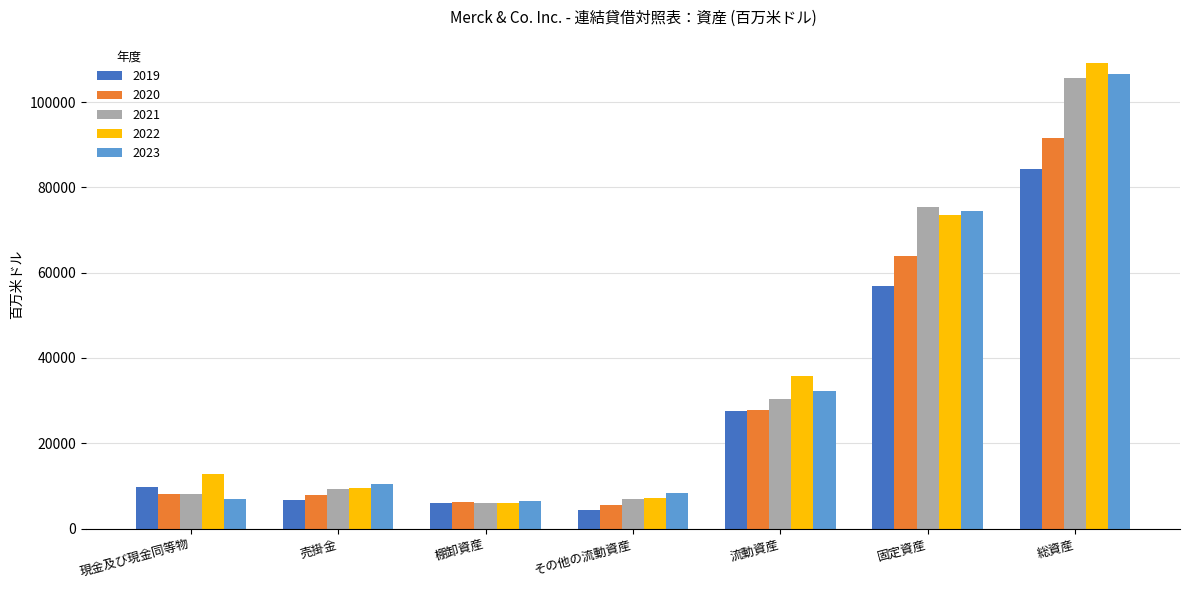

Is the value of 2020 at 現金及び現金同等物 greater than the value of 2021 at 固定資産?

No